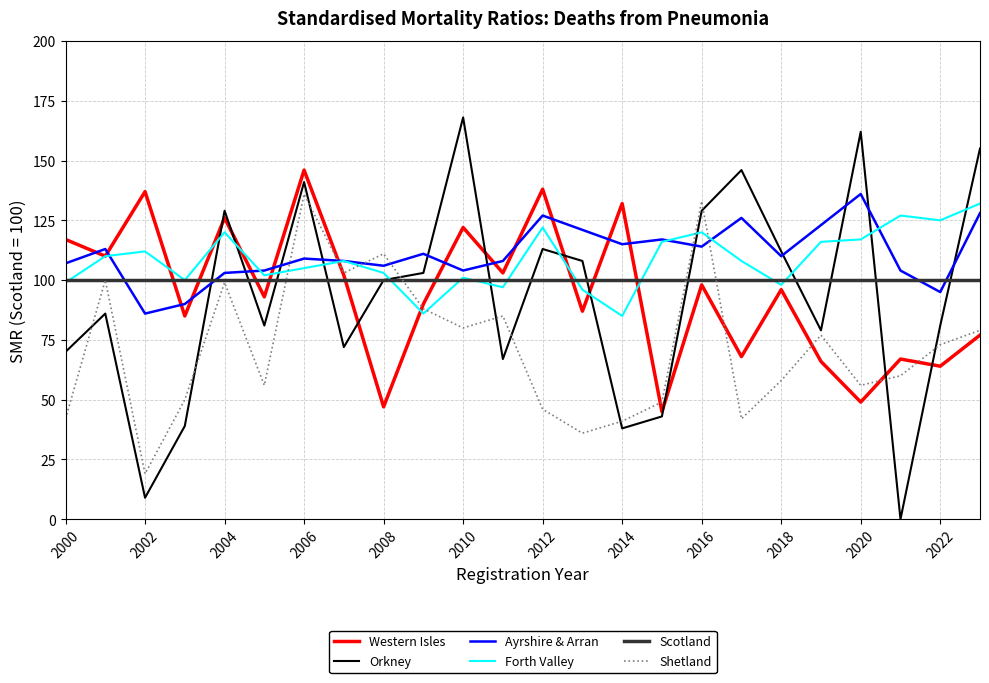

What is the maximum value shown in the chart?

168